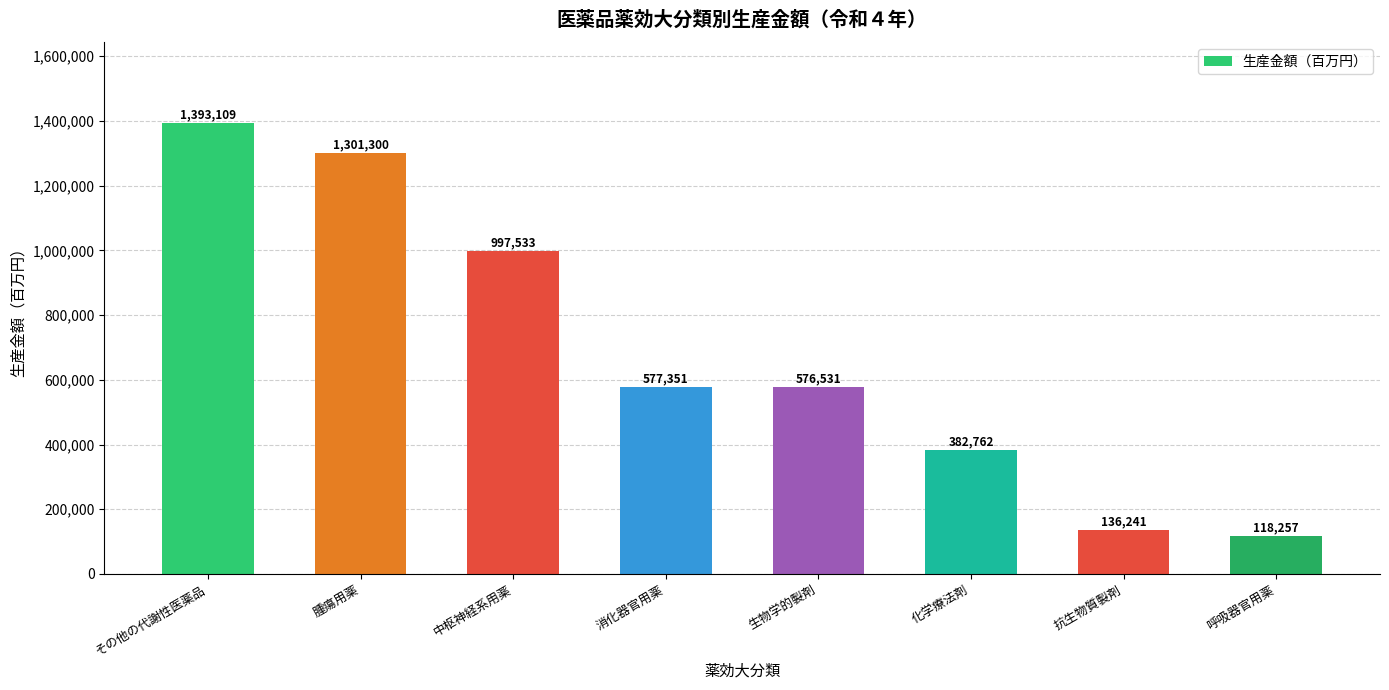

What is the label of the 2nd bar from the right?

抗生物質製剤